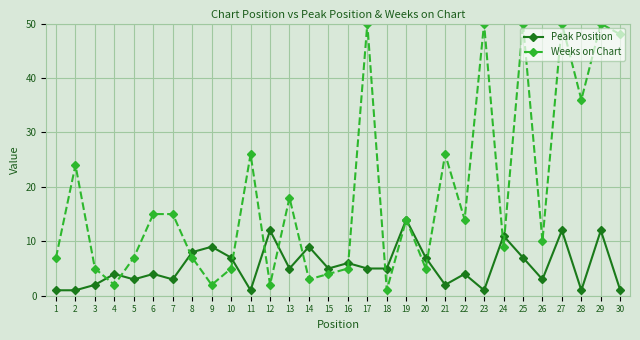

The Weeks on Chart series shows 2 at 9. True or false?

True